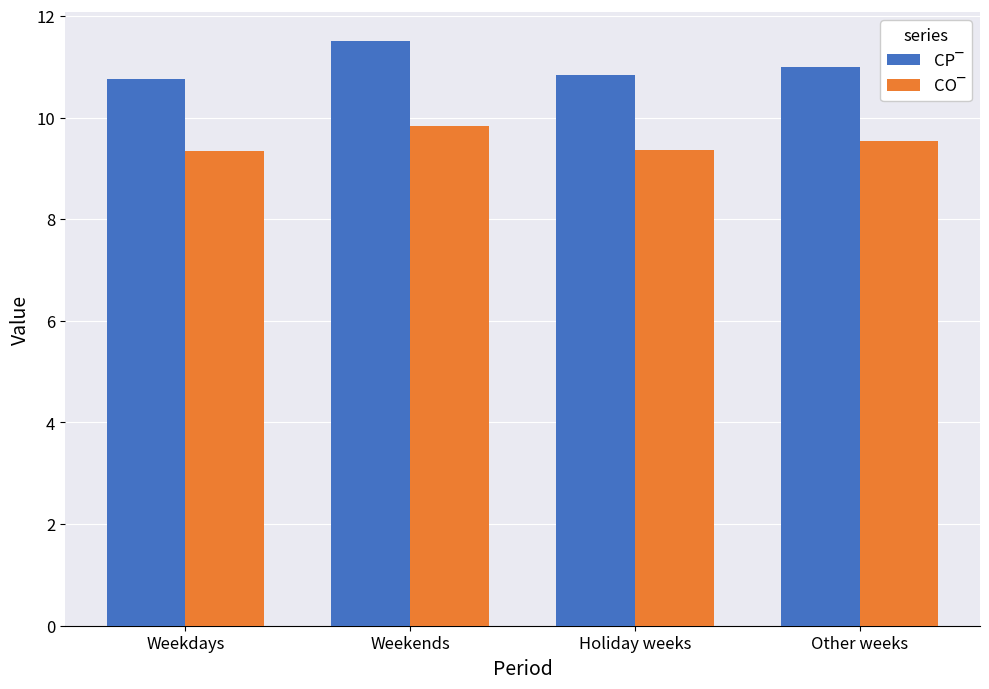

What is the difference between the highest and lowest values at Other weeks?

1.5